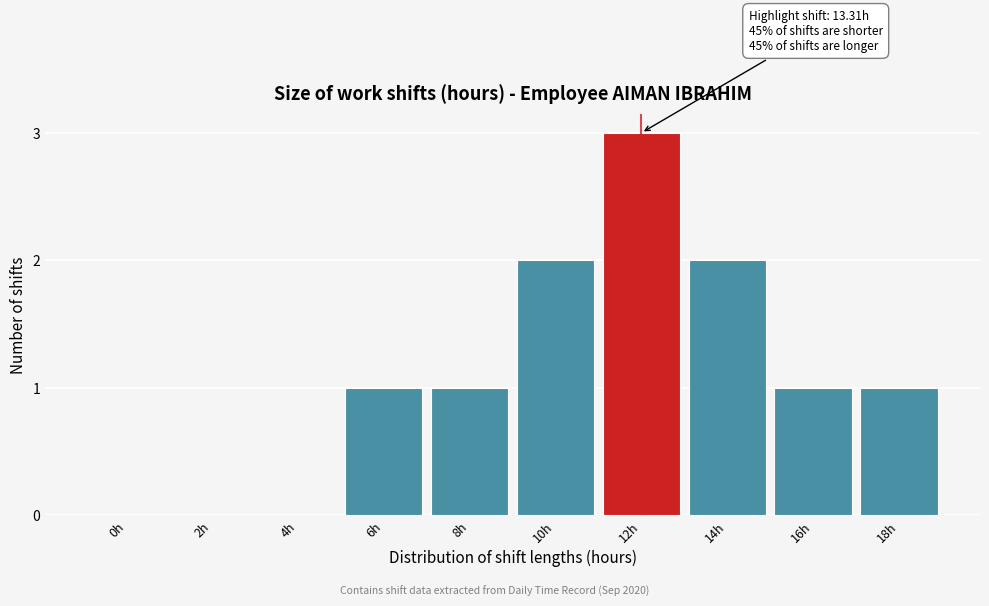

Reading left to right, what are all the values shown in this chart?

0h=0	2h=0	4h=0	6h=1	8h=1	10h=2	12h=3	14h=2	16h=1	18h=1